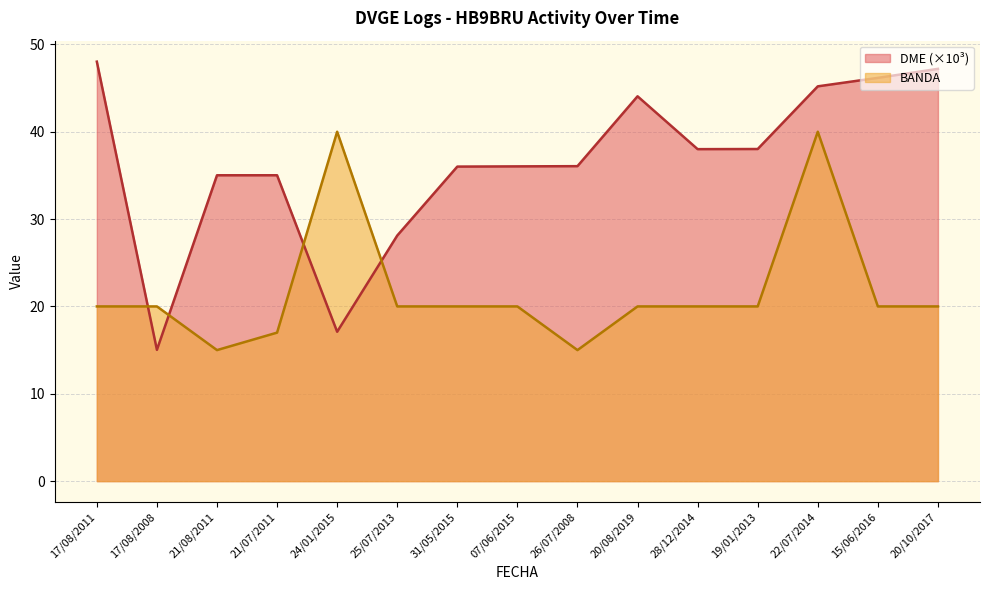

At which category is the sum across all series the highest?

22/07/2014